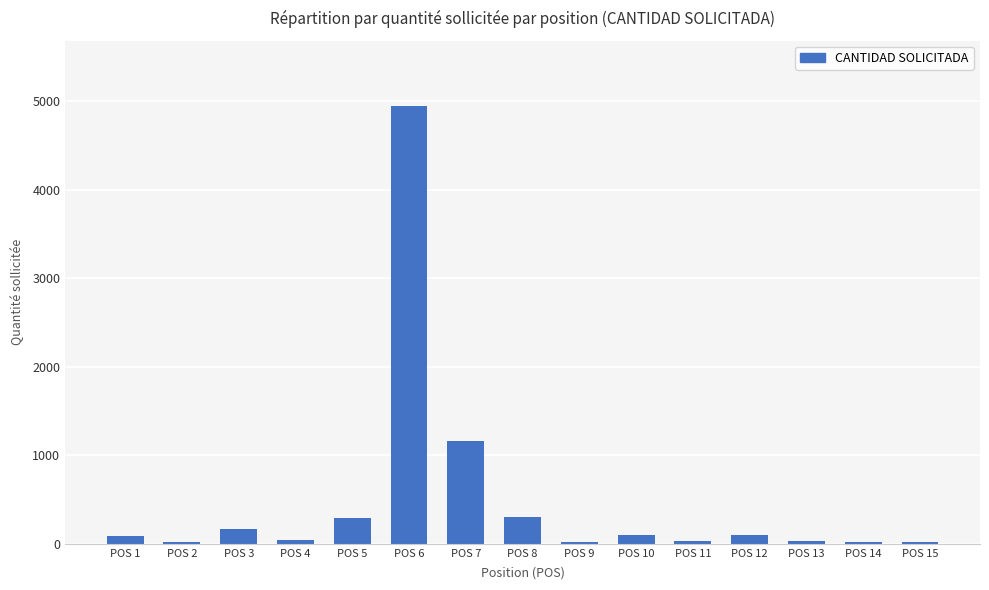

The value at POS 5 is 291. True or false?

True